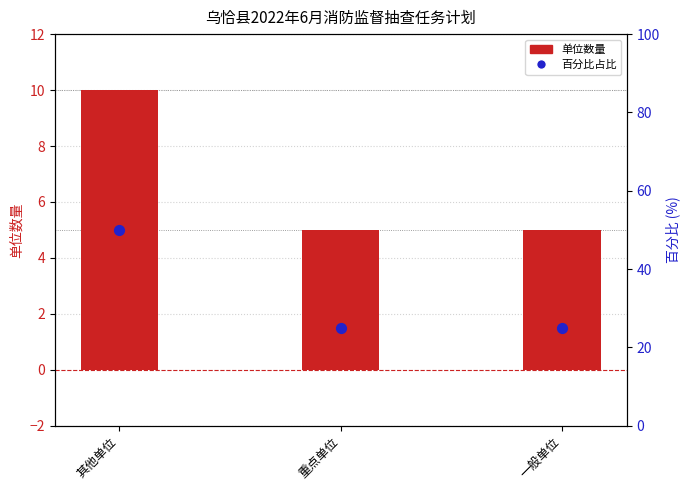

At which category is the sum across all series the highest?

其他单位